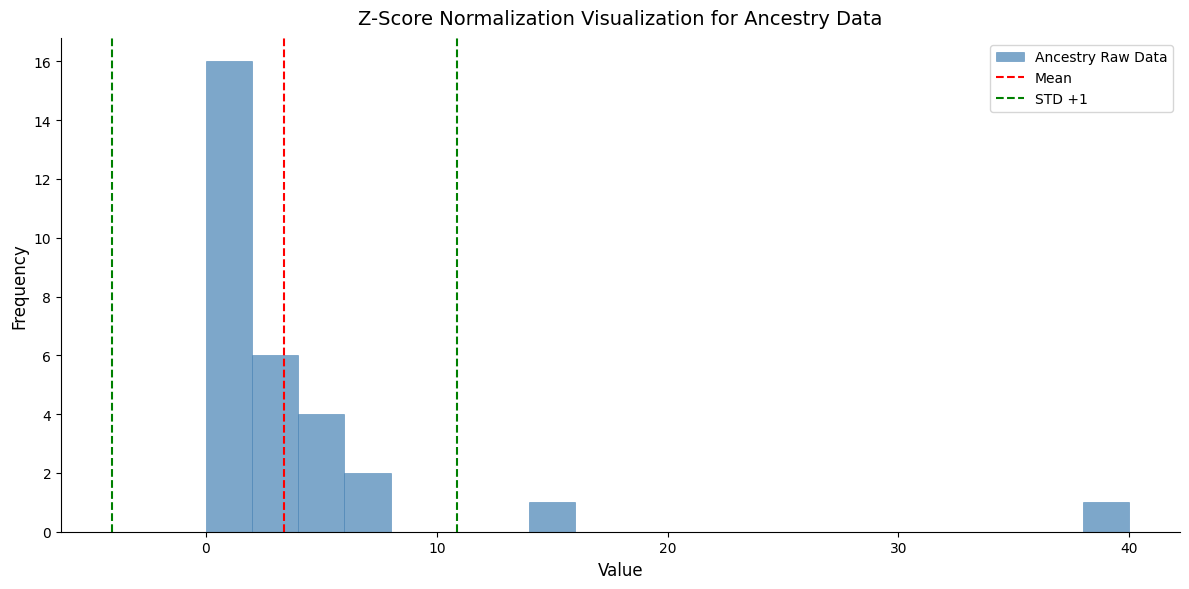

Read against the x-axis, roughly where is the centre of the tallest bar?

1